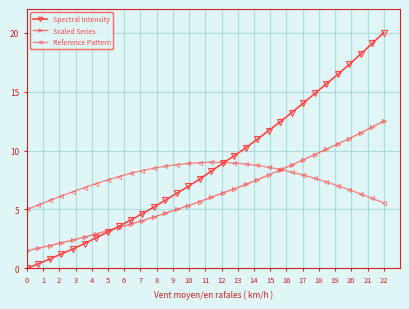

What is the highest value of the Reference Pattern series?

9.0